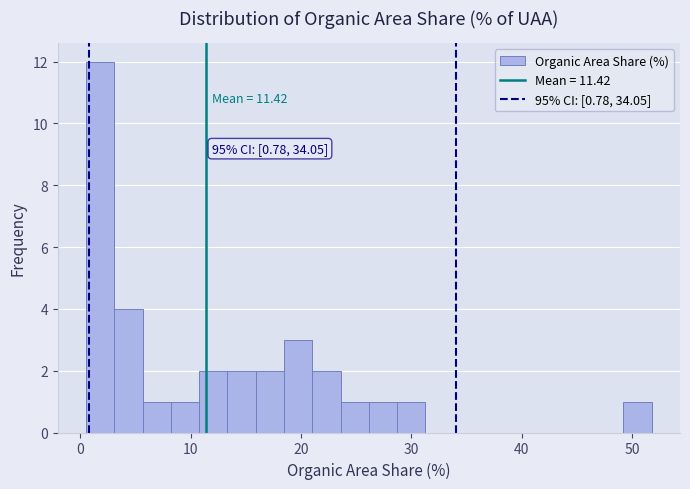

Around what value on the x-axis is the tallest bar? Give the approximate position of its centre, as read against the axis.

2